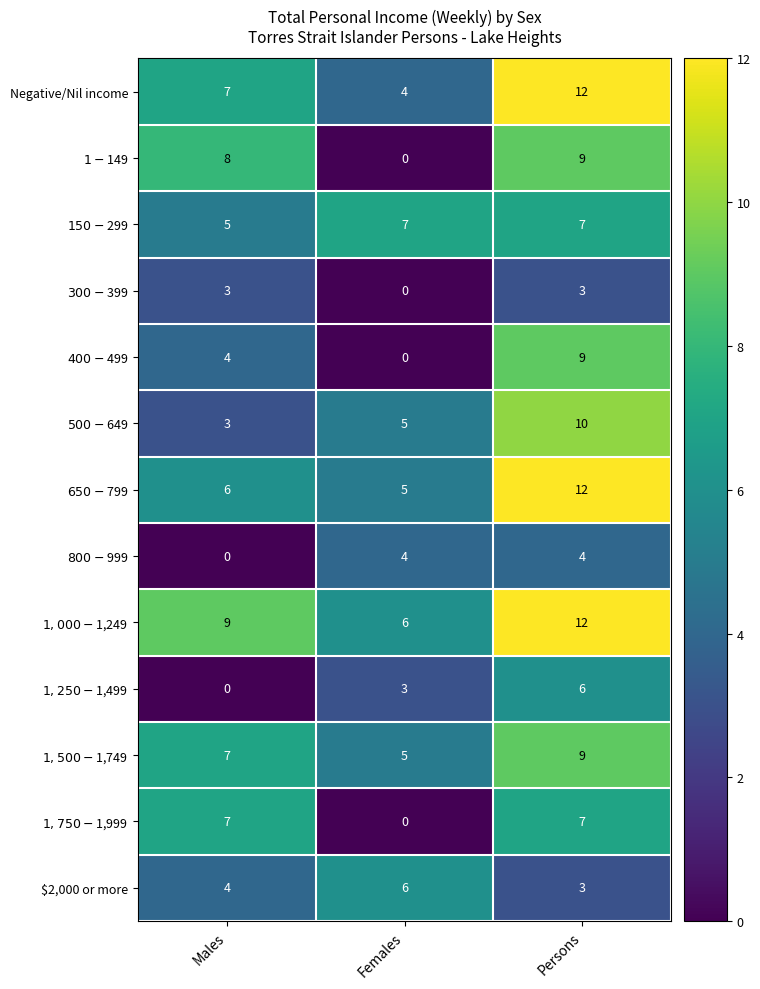

Count the number of data series in this chart.

13